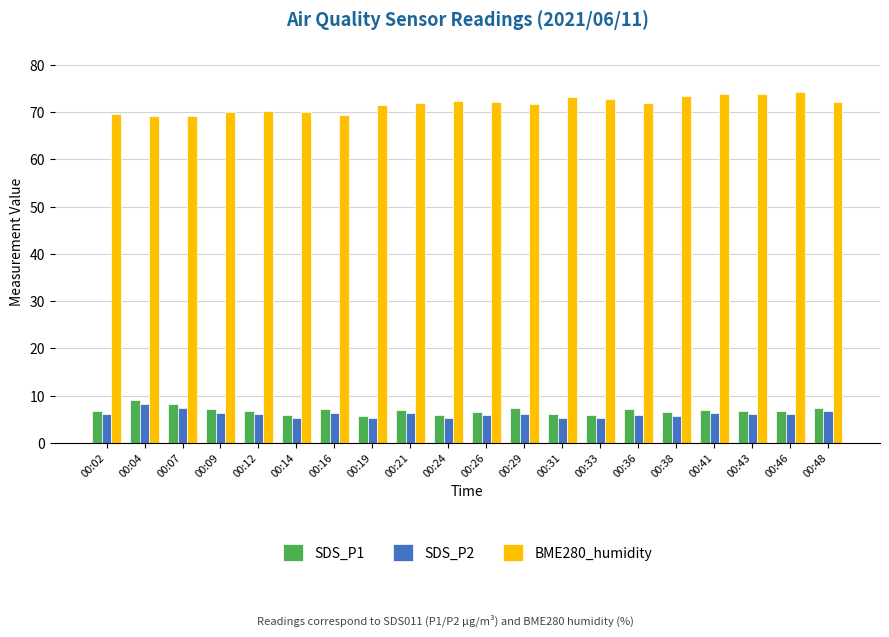

What is the spread (max minus min) of values at 00:02?

63.5